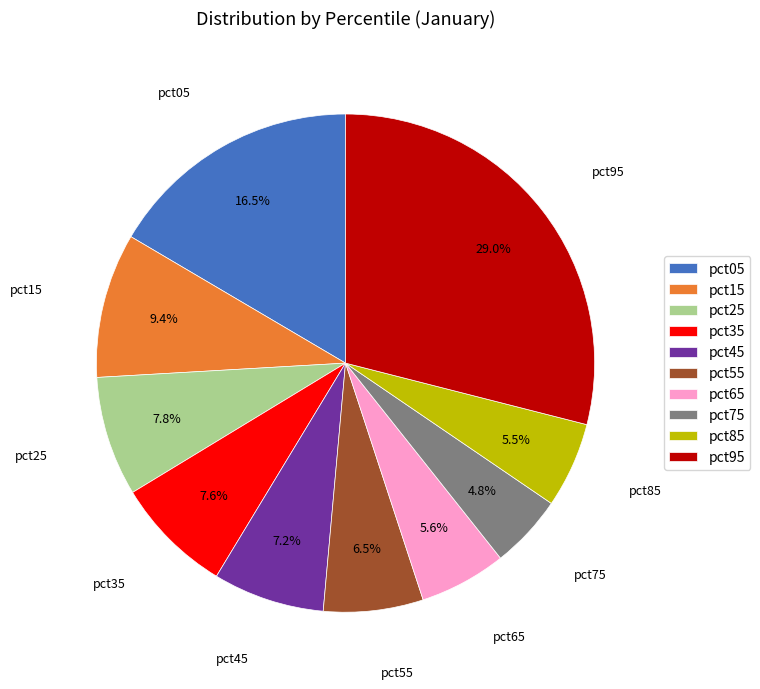

Is there a majority slice in this chart?

No